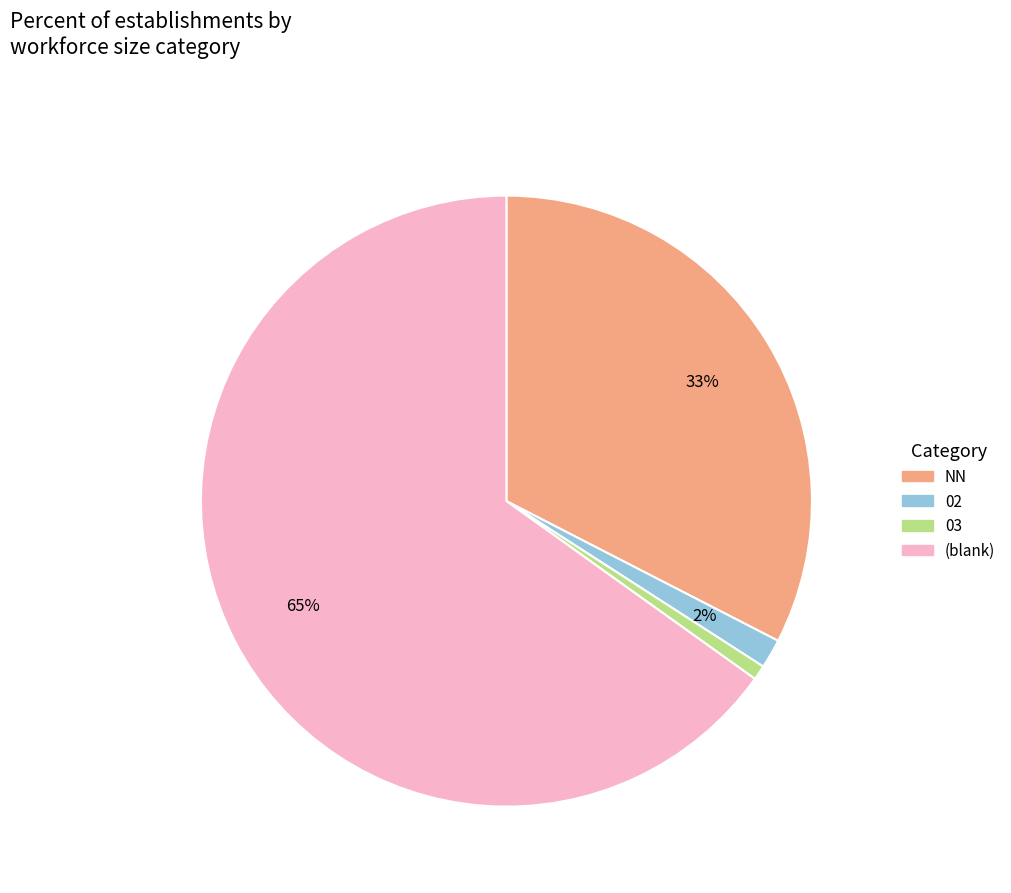

To the nearest percent, what is the average slice percentage?

25%